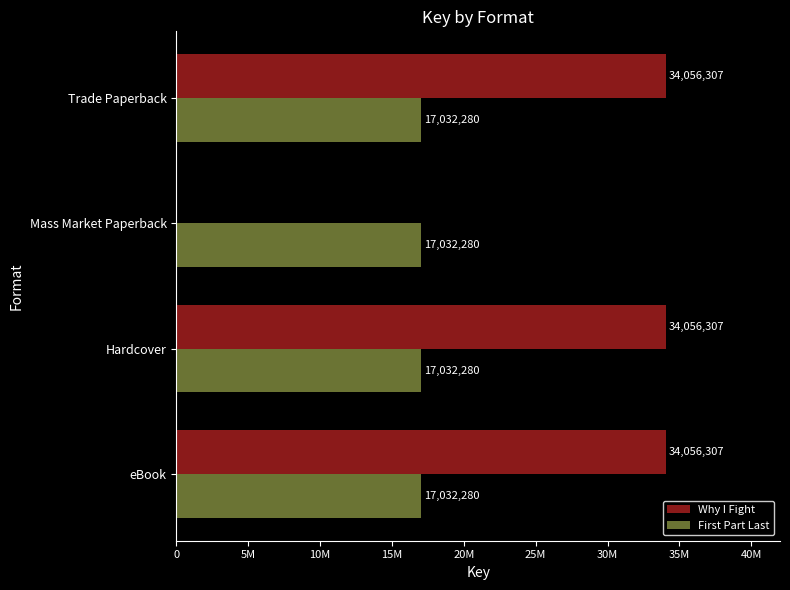

What are all the series names shown in the legend?

Why I Fight, First Part Last